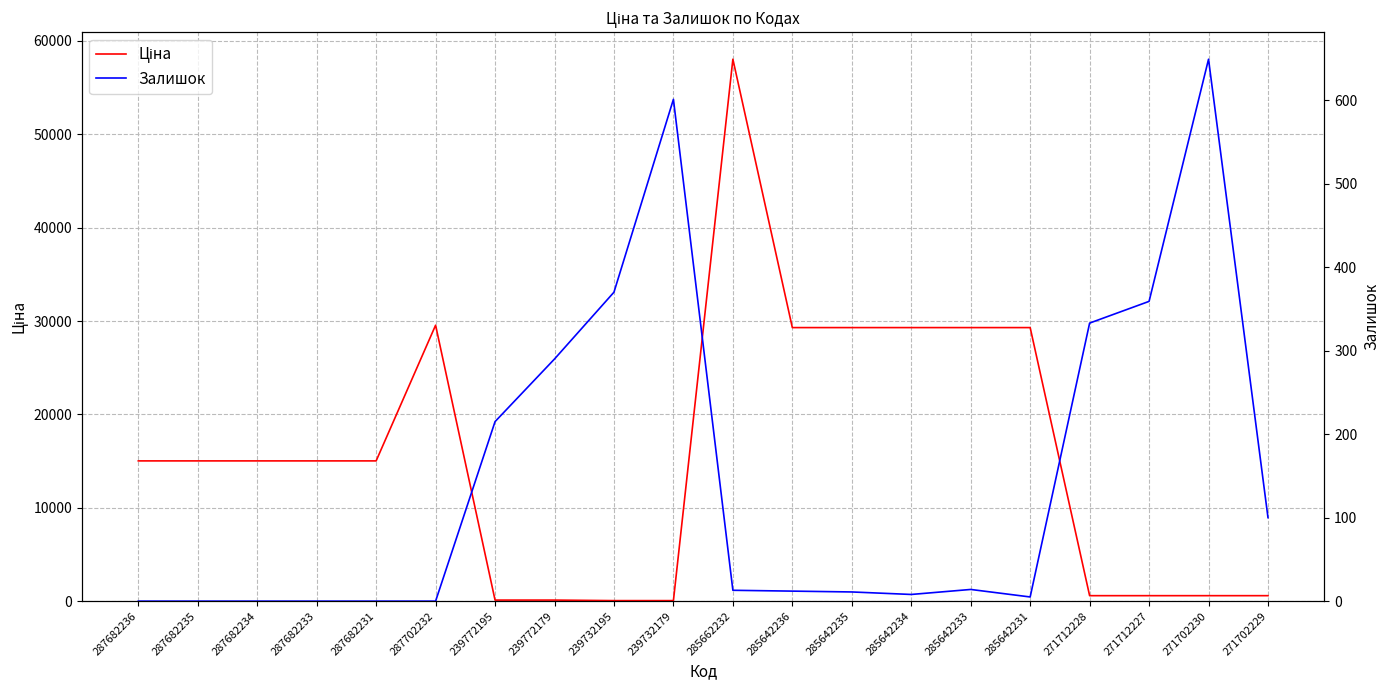

The value of Ціна at 287682231 is 10430.6. True or false?

False